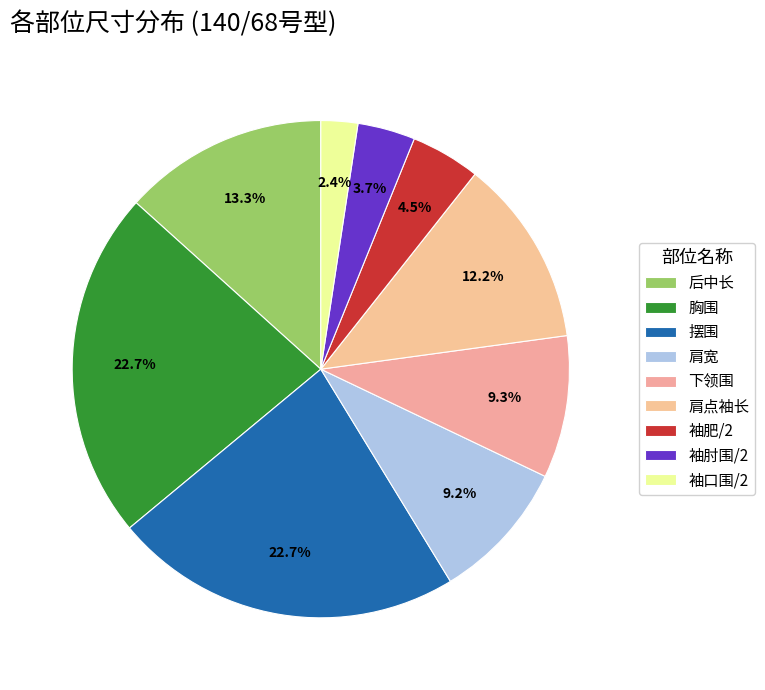

How many segments does this pie chart have?

9